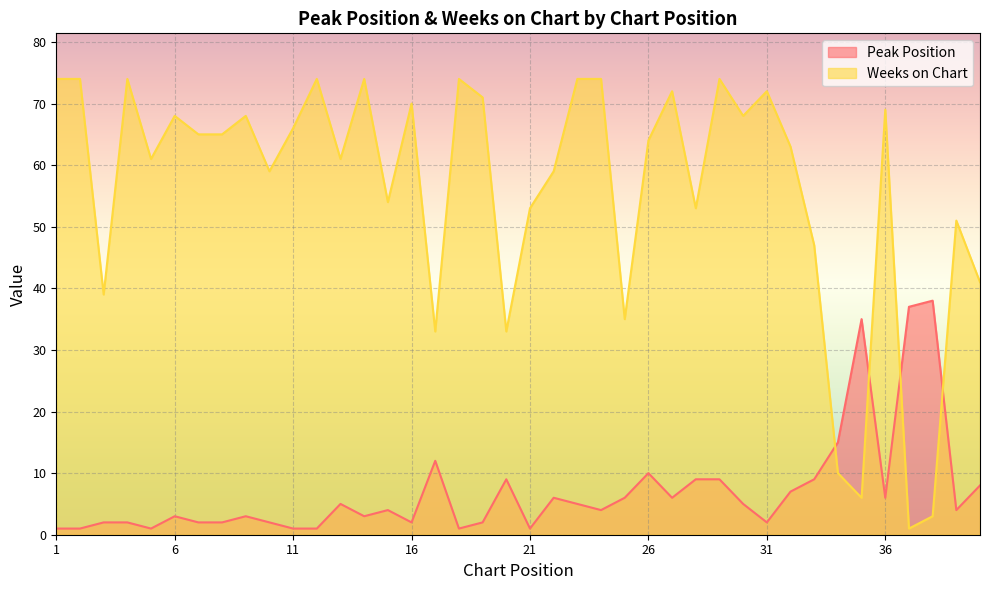

At which label does Weeks on Chart reach its peak?

1